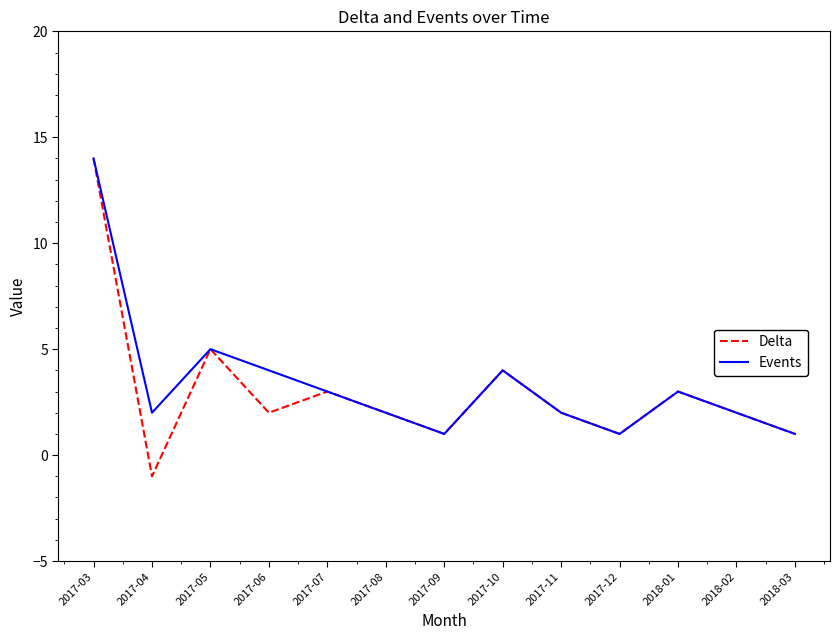

At which category does Events reach its first local peak?

2017-05